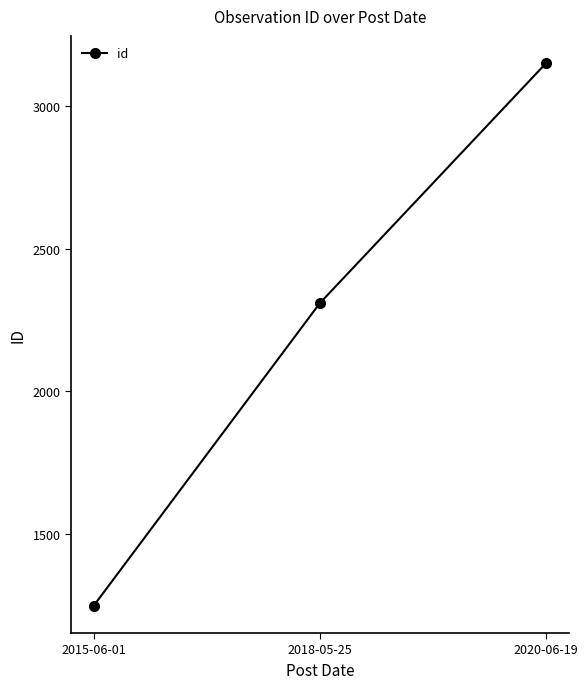

What is the difference between the maximum and second lowest values?

842